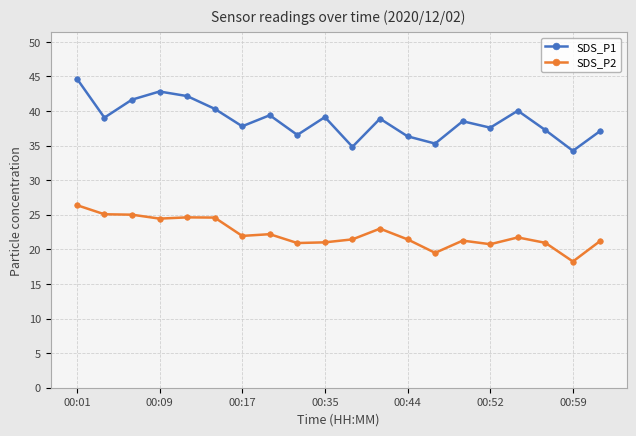

List the series in order of their peak value, highest first.

SDS_P1, SDS_P2